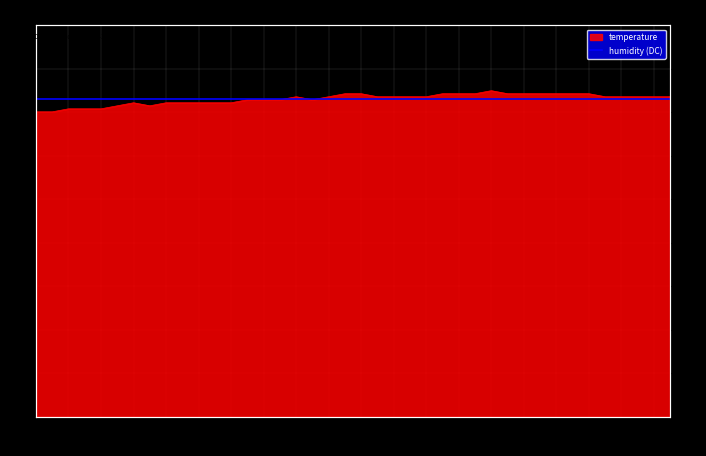

Reading left to right, transcribe all the data shown in this chart.

00:04=10.1	00:06=10.1	00:09=10.2	00:11=10.2	00:13=10.2	00:16=10.3	00:18=10.4	00:21=10.3	00:23=10.4	00:28=10.4	00:33=10.4	00:36=10.4	00:38=10.4	00:40=10.5	00:43=10.5	00:45=10.5	00:48=10.6	00:51=10.5	00:56=10.6	00:58=10.7	01:01=10.7	01:03=10.6	01:06=10.6	01:09=10.6	01:11=10.6	01:14=10.7	01:16=10.7	01:19=10.7	01:21=10.8	01:23=10.7	01:26=10.7	01:28=10.7	01:31=10.7	01:33=10.7	01:36=10.7	01:38=10.6	01:41=10.6	01:43=10.6	01:46=10.6	01:48=10.6